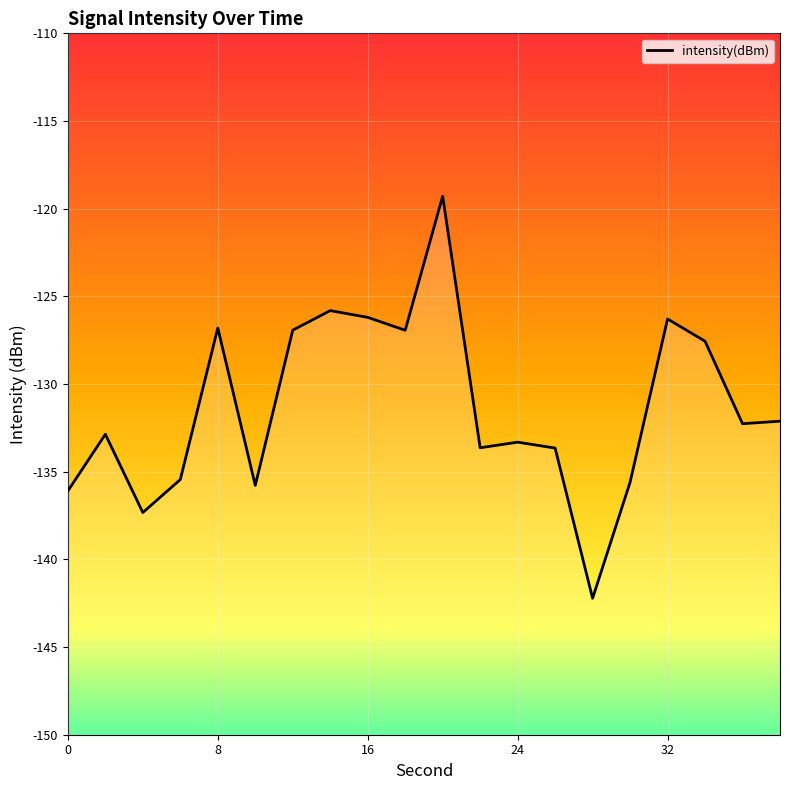

How many lines are shown in the chart?

1